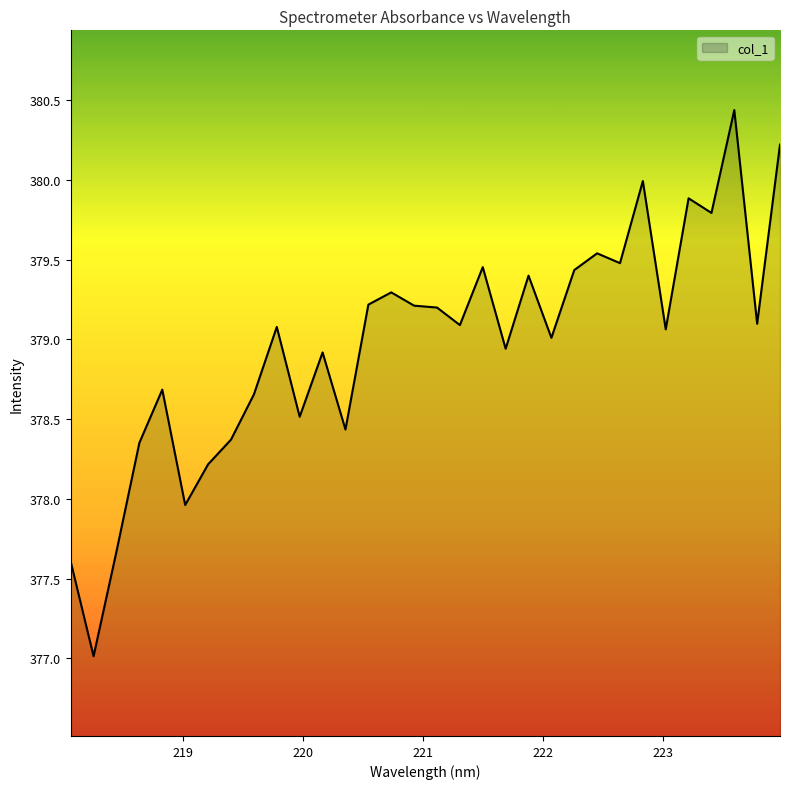

True or false: the data has more than 2 interior local peaks.

True